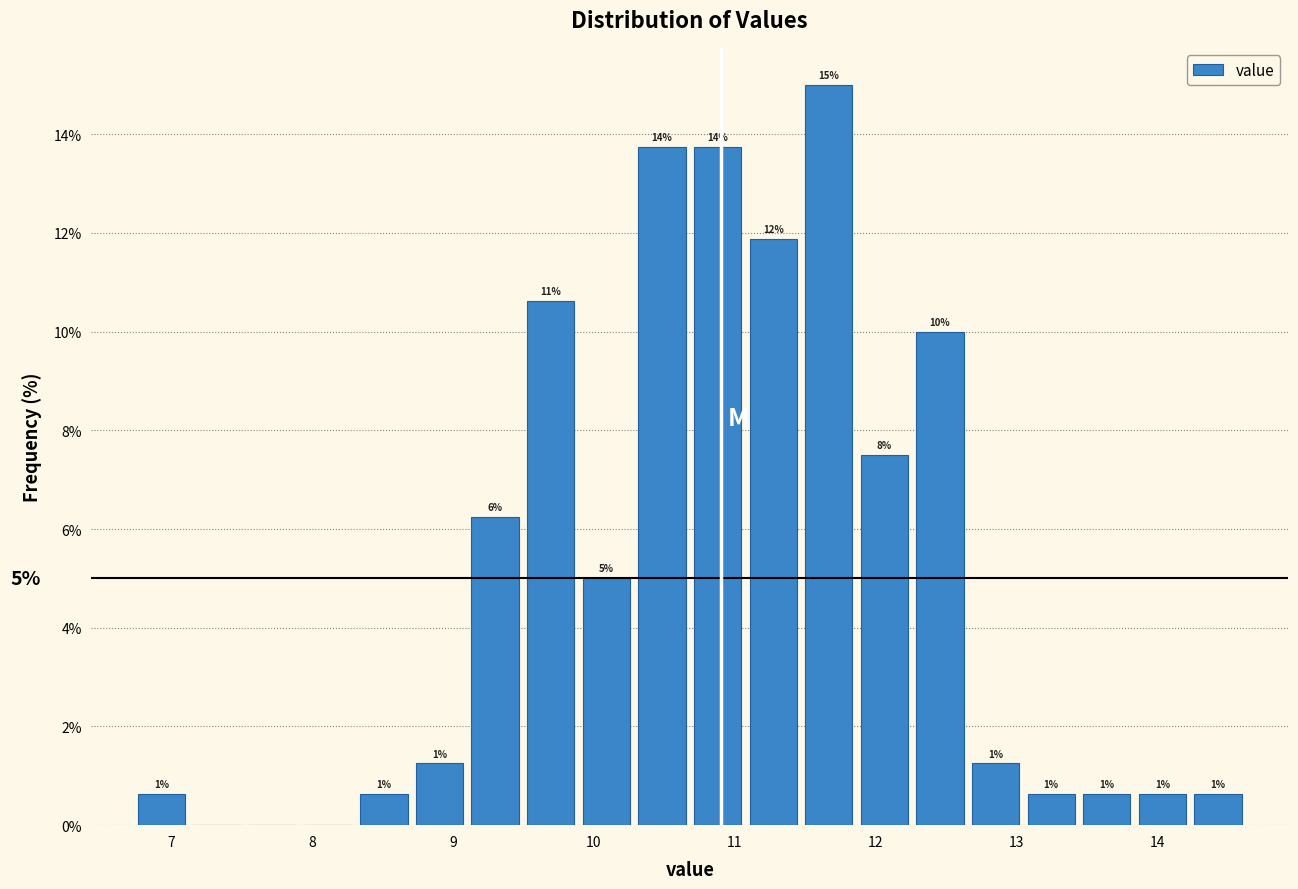

Read against the x-axis, roughly where is the centre of the tallest bar?

11.7